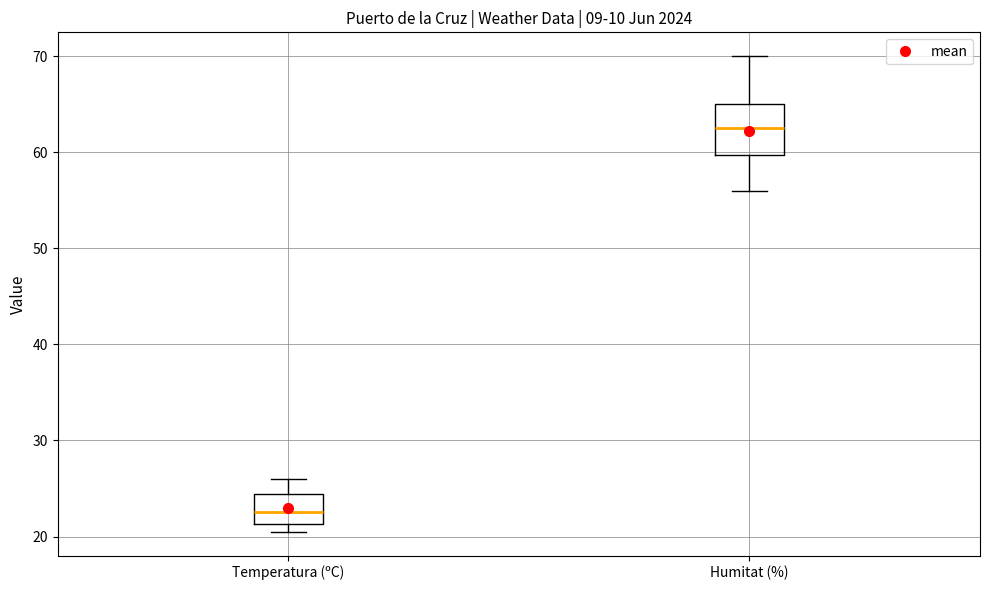

Which box's median line is the highest?

Humitat (%)